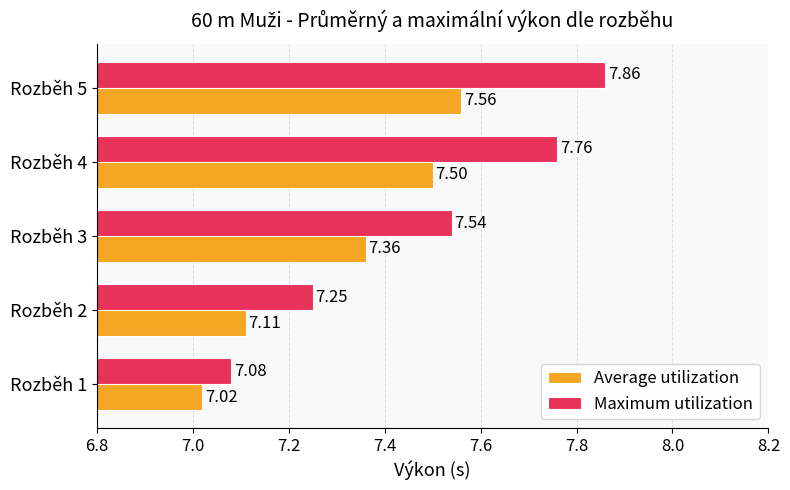

What is the difference between the Average utilization values at Rozběh 3 and Rozběh 1?

0.3